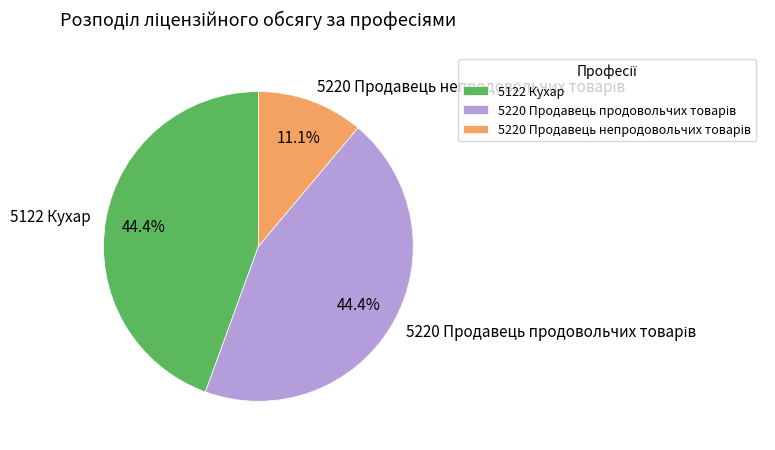

Does any single category account for the majority?

No